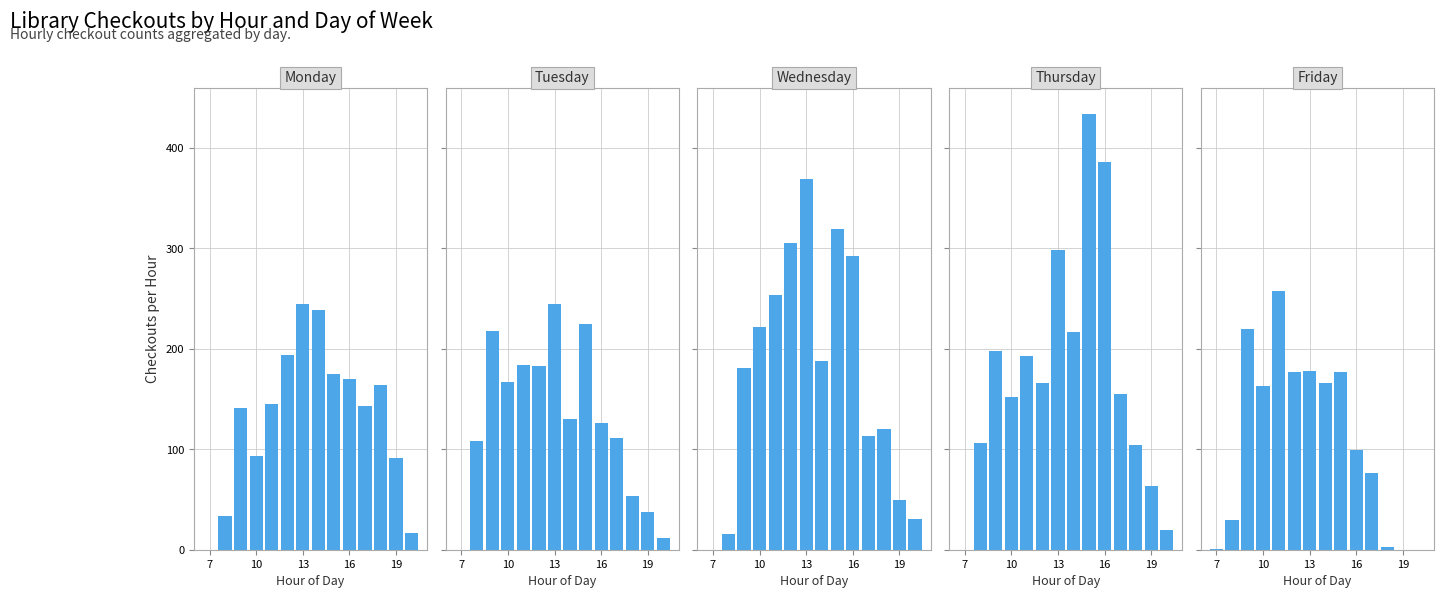

How many data points in Monday are less than 145?

7